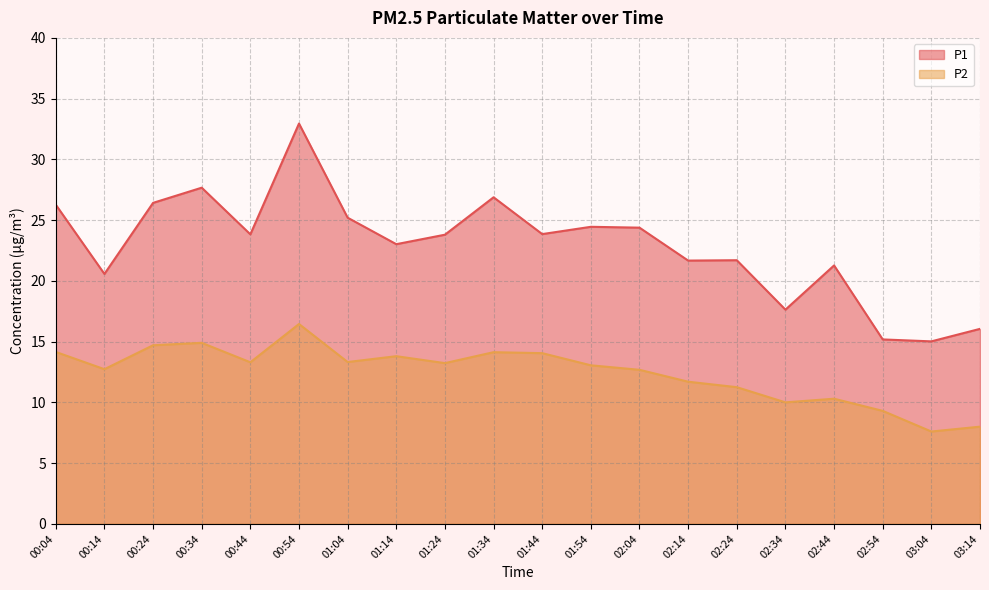

The P1 series shows 41.3 at 01:44. True or false?

False